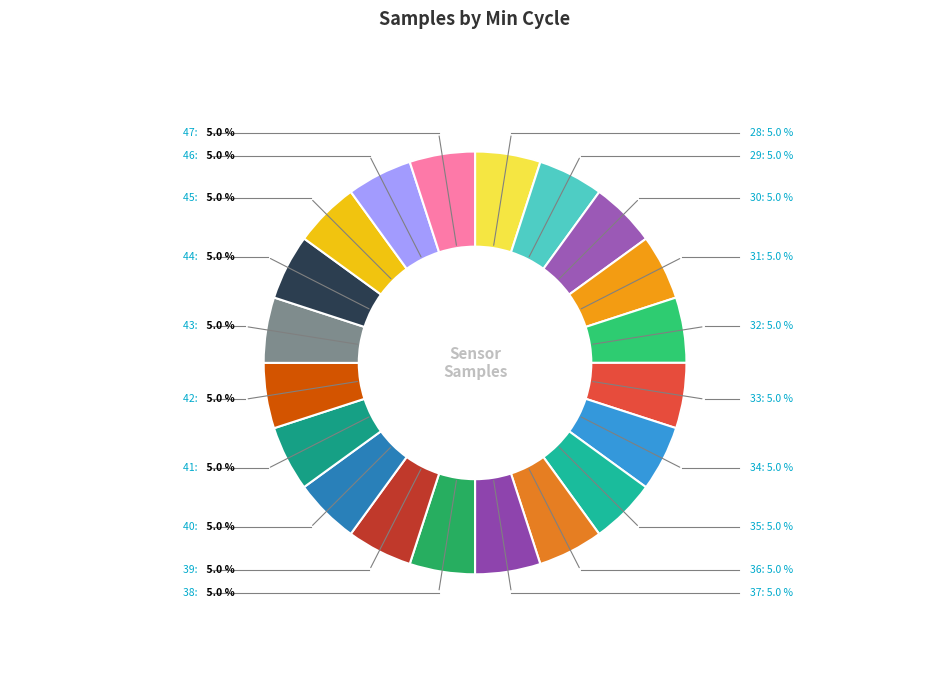

Is it true that 40 is 5% of the pie?

True